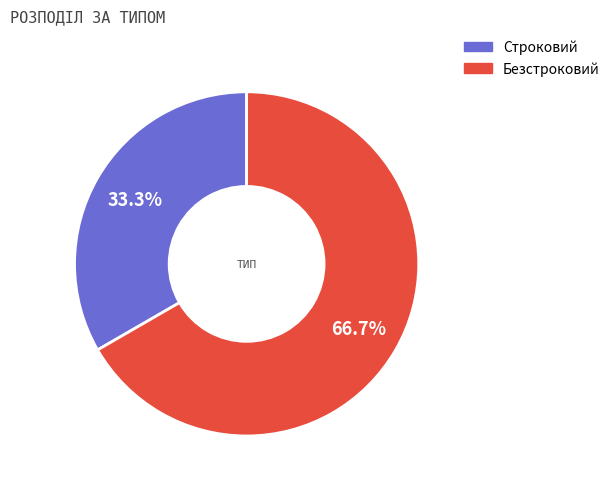

Is Строковий the majority of the pie?

No